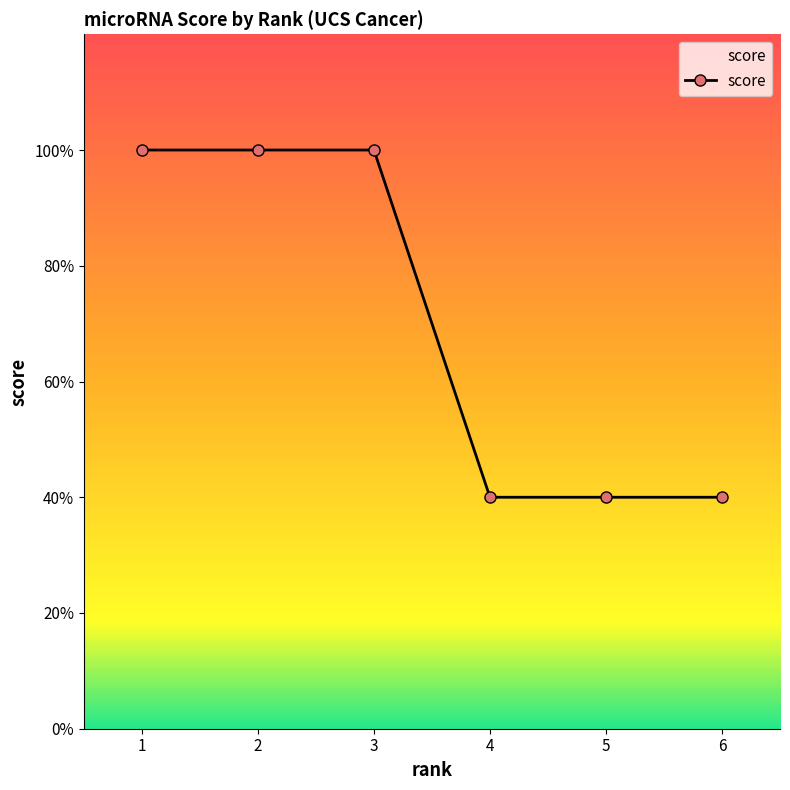

List the labels in order of value, largest first.

1, 2, 3, 4, 5, 6